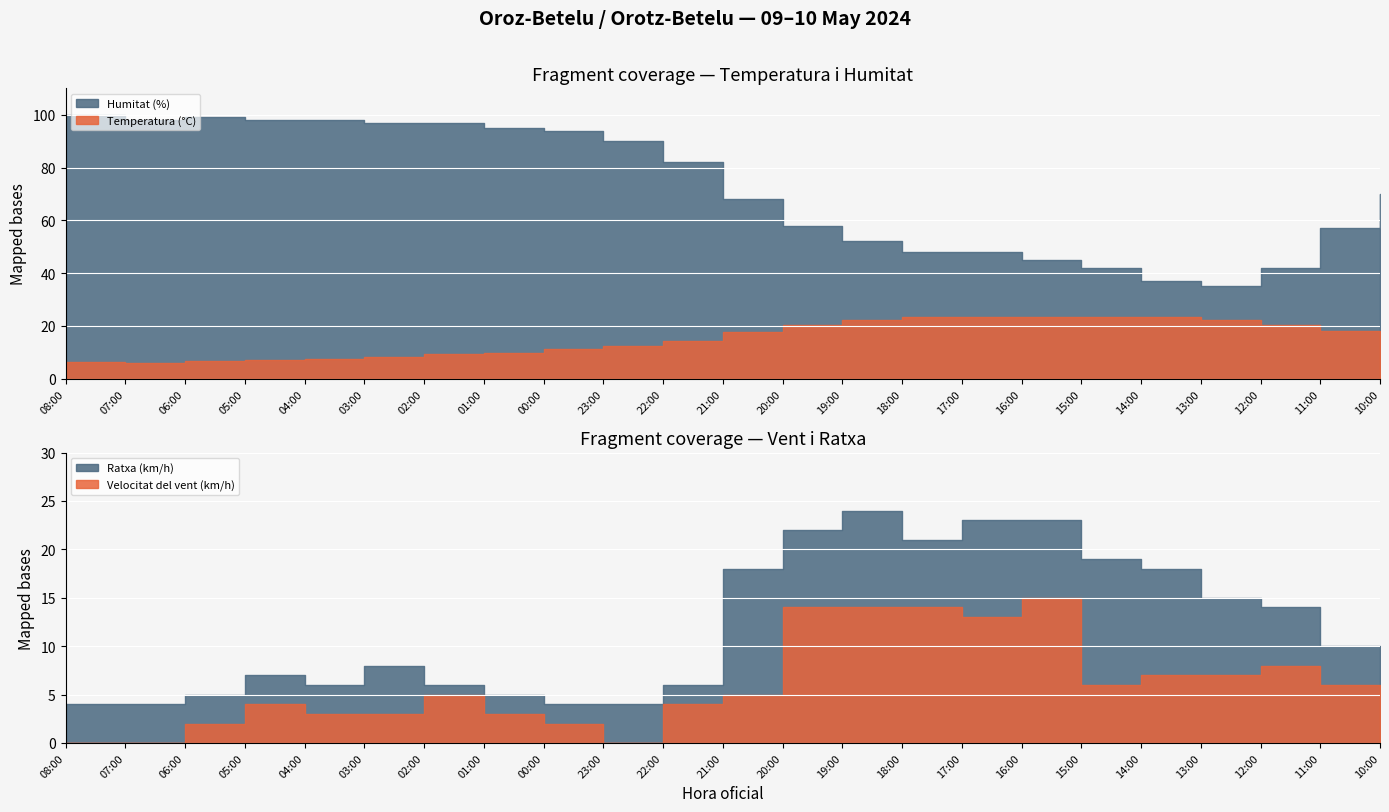

List the labels in order of Temperatura (°C) value, largest first.

17:00, 16:00, 15:00, 14:00, 18:00, 19:00, 13:00, 12:00, 20:00, 11:00, 21:00, 22:00, 10:00, 23:00, 00:00, 01:00, 02:00, 03:00, 04:00, 05:00, 06:00, 08:00, 07:00